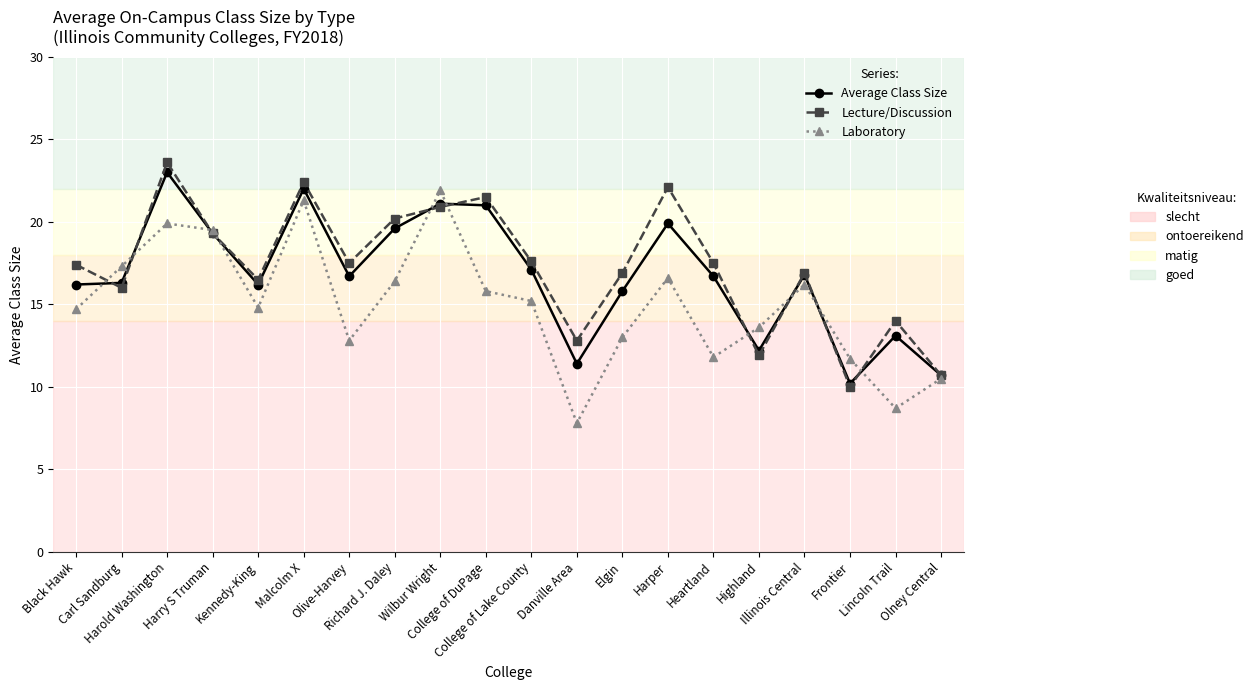

What is the maximum value shown in the chart?

23.6